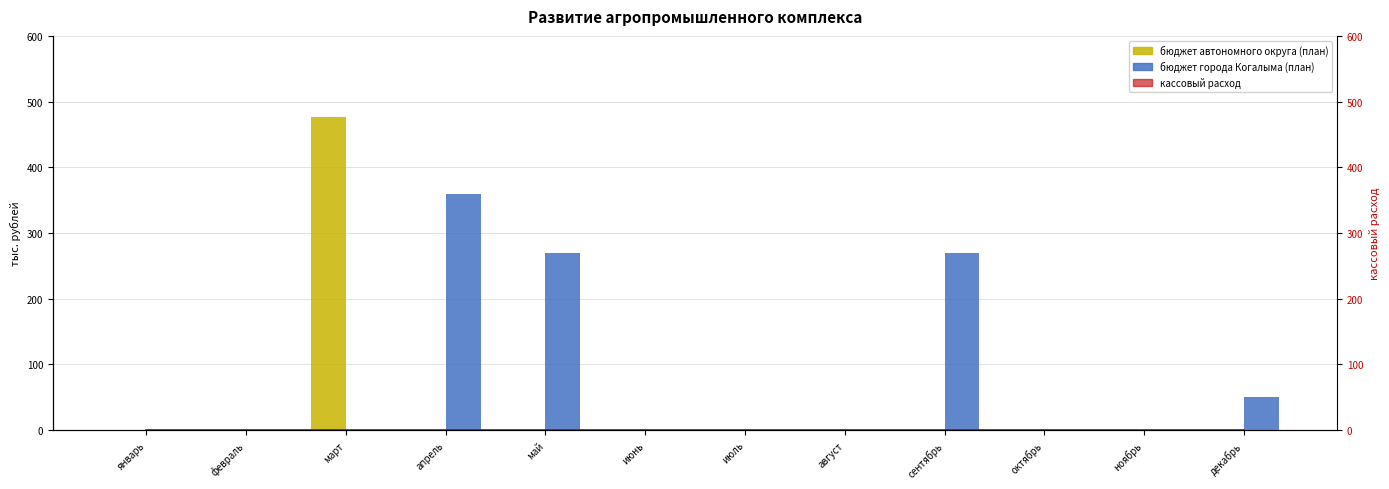

What position from the left is сентябрь?

9